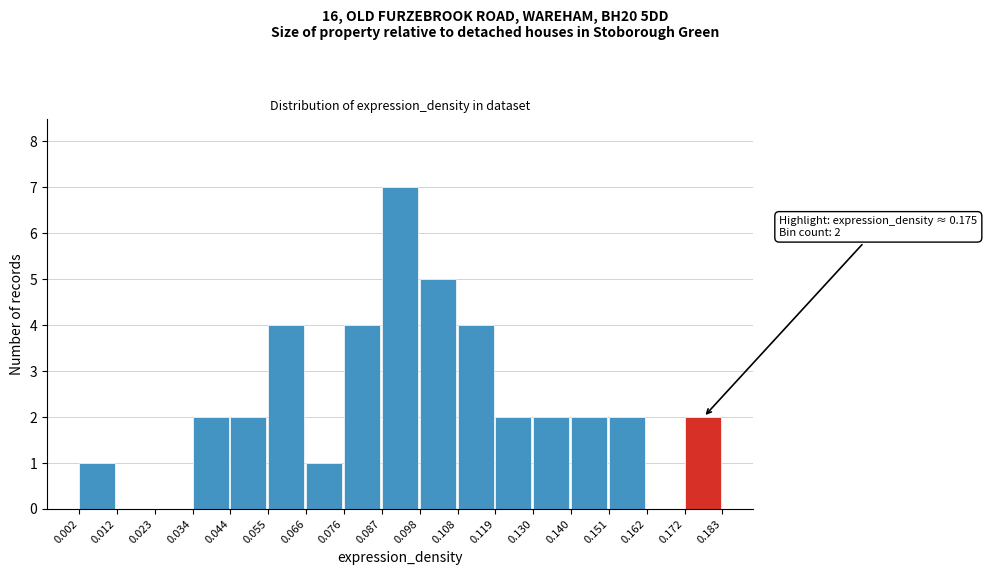

Which range on the x-axis has the tallest bar?

0.087 to 0.098